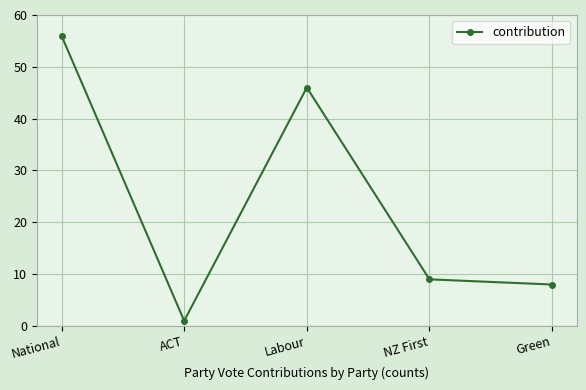

What value does the data have at Labour, to the nearest 10?

50